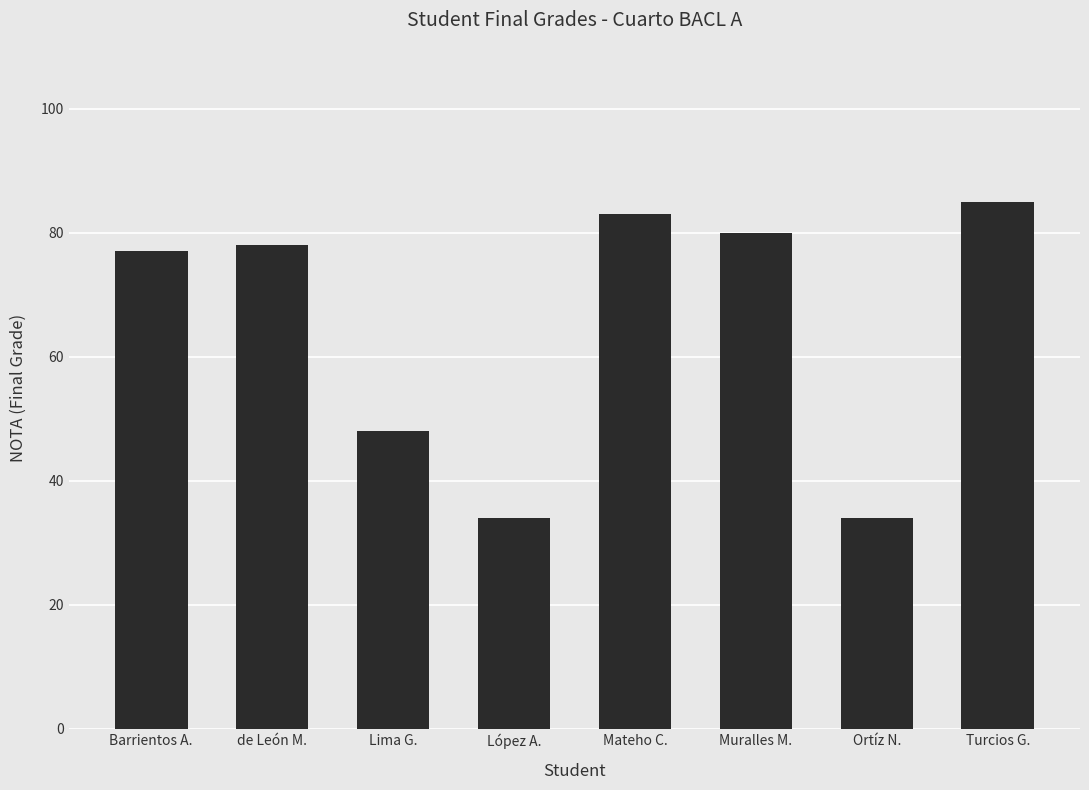

The chart shows a value of 50 at López A.. True or false?

False